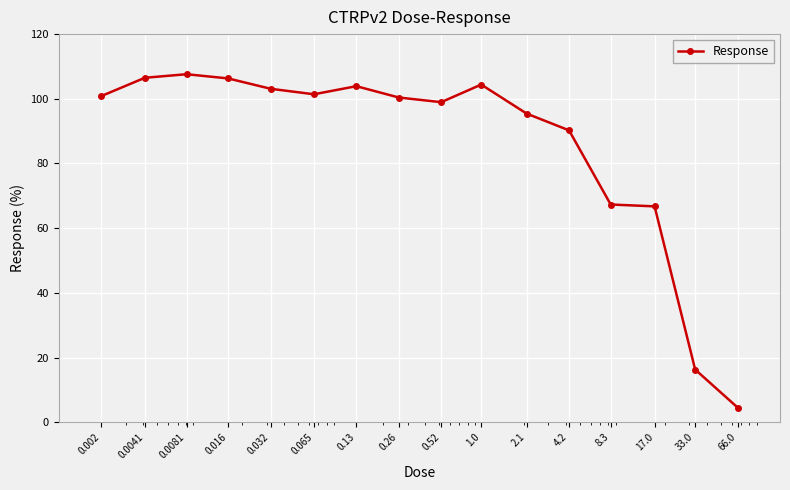

What is the minimum value shown in the chart?

4.6